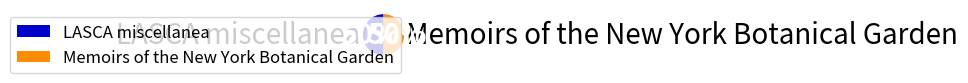

True or false: Memoirs of the New York Botanical Garden accounts for 37% of the total.

False